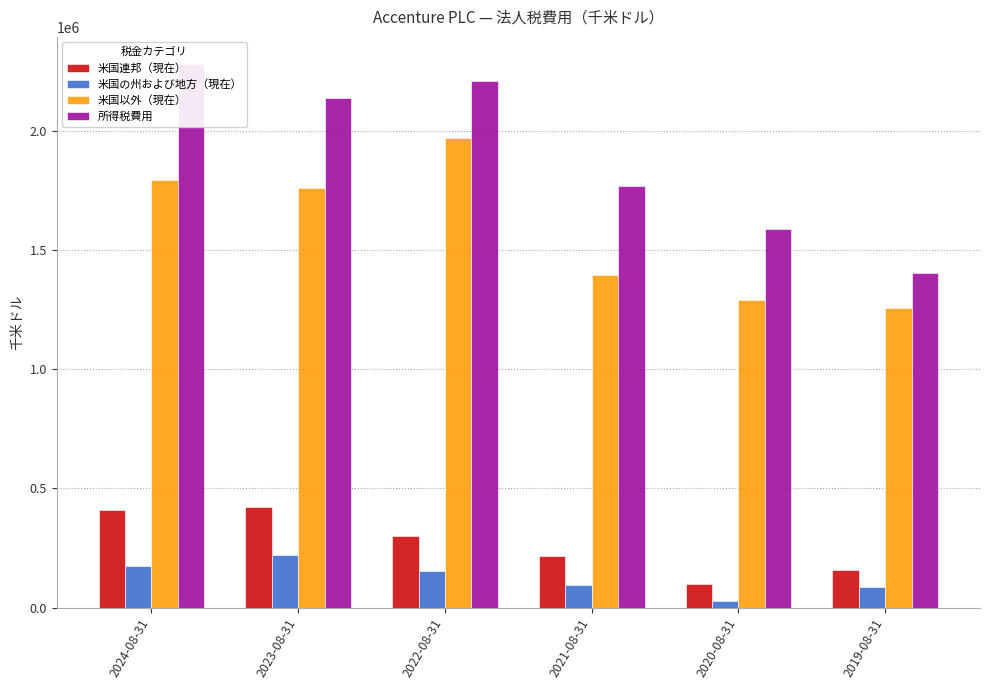

What is the difference between the maximum and minimum values in the 所得税費用 series?

874570